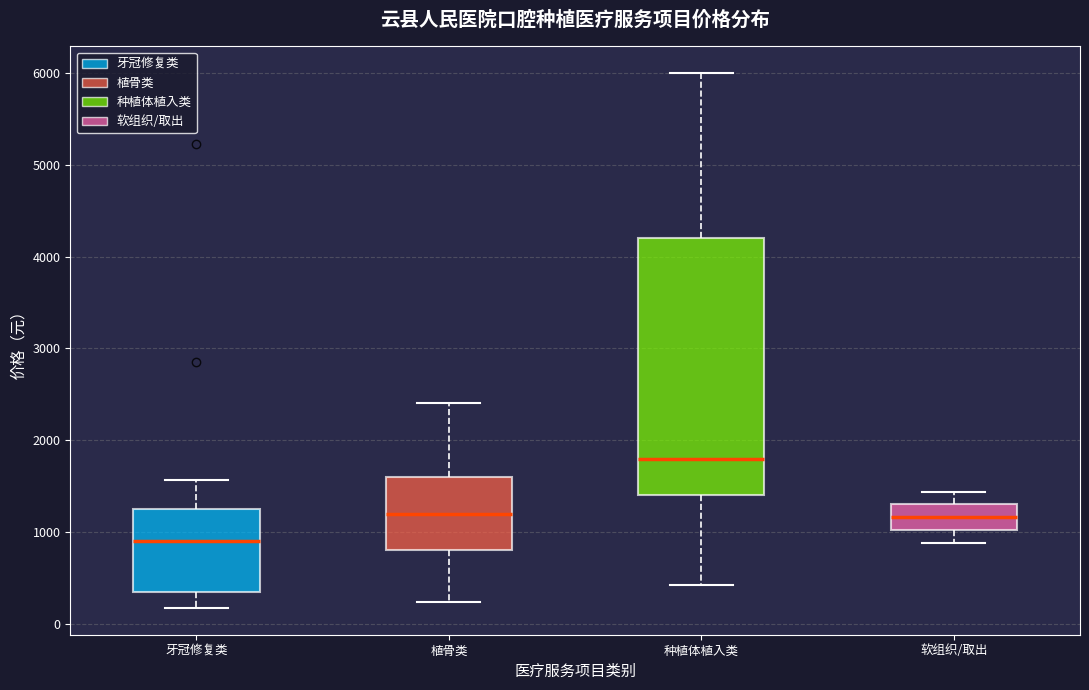

Reading left to right, transcribe this box plot: for each box, give where its median line is, the range the box spans, and where its two whiskers end, as read against the y-axis. The values are not printed on the chart, so give them approximately, as read against the axis.

牙冠修复类: median 900, box 300 to 1200, whiskers 200 to 1600
植骨类: median 1200, box 800 to 1600, whiskers 200 to 2400
种植体植入类: median 1800, box 1400 to 4200, whiskers 400 to 6000
软组织/取出: median 1200, box 1000 to 1300, whiskers 900 to 1400